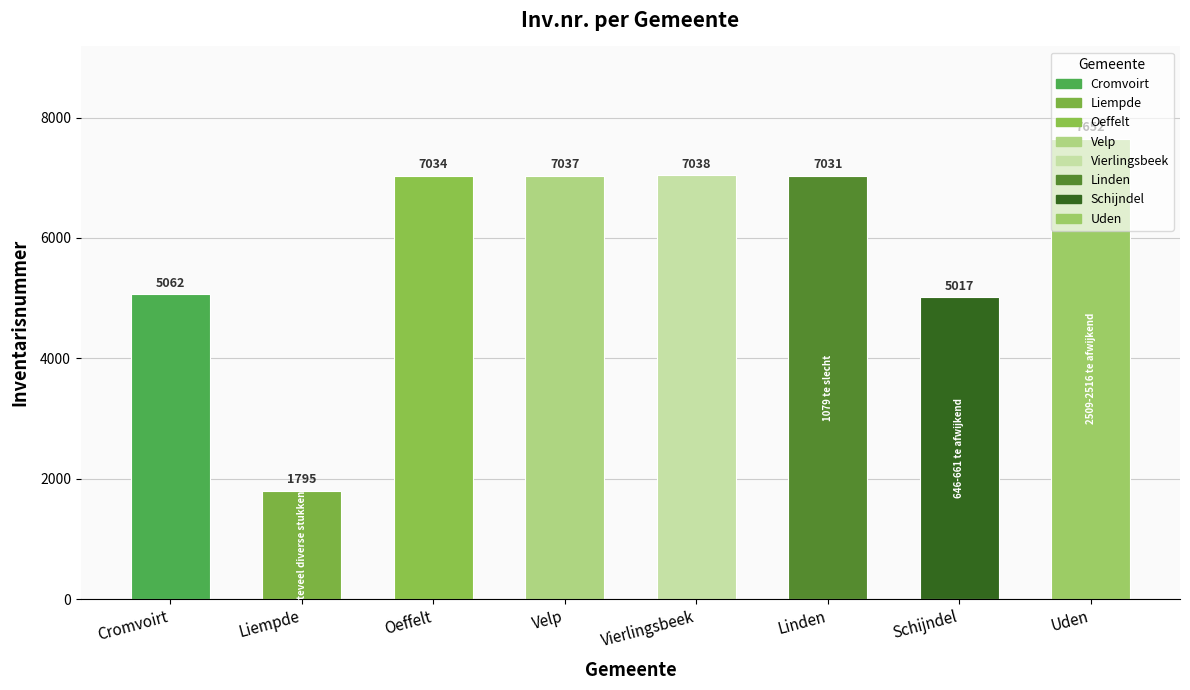

What is the sum of all values?

47666